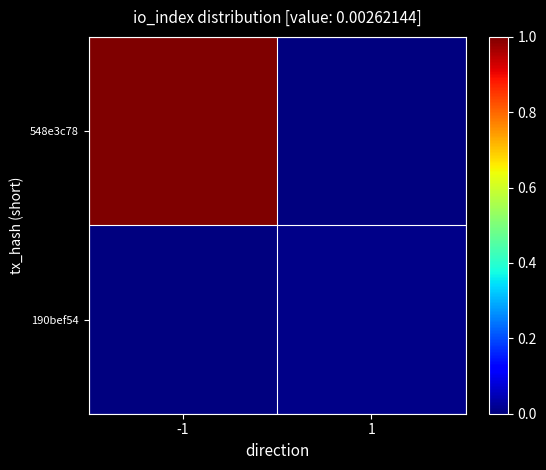

What is the spread (max minus min) of values at -1?

1.0